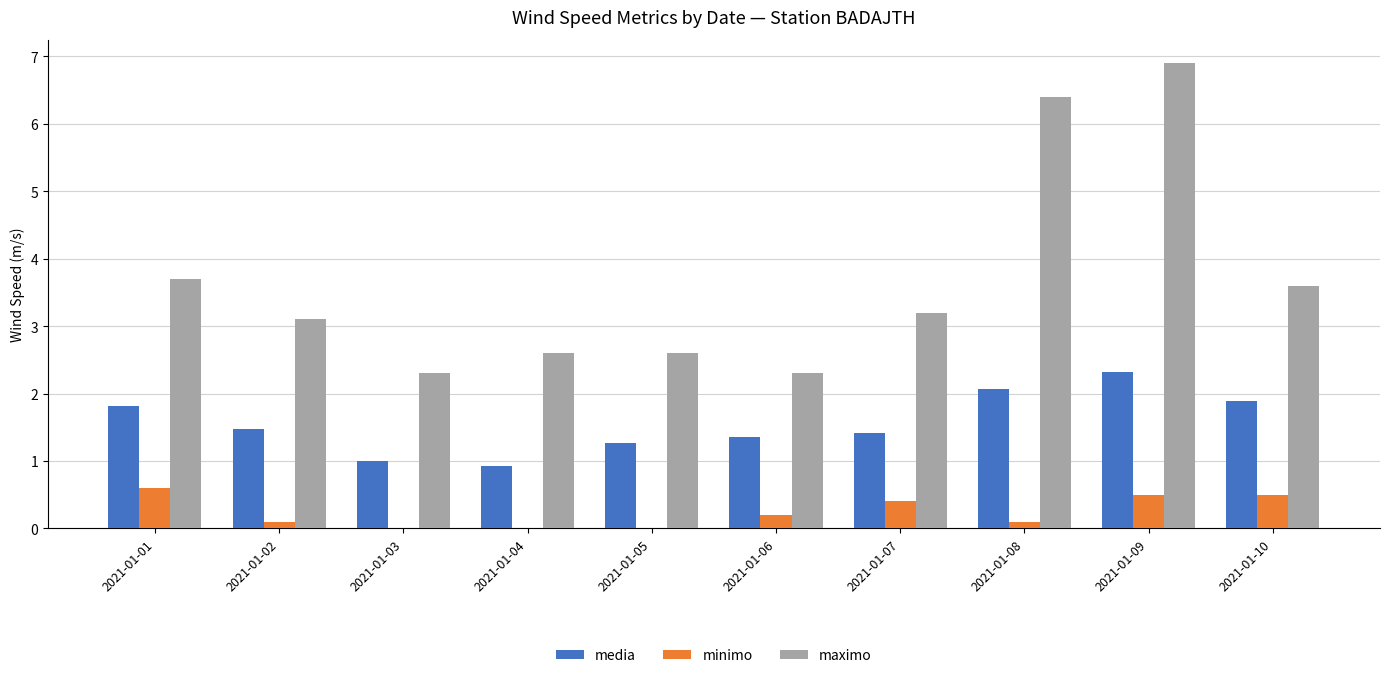

What is the approximate value of minimo at 2021-01-10?

0.5